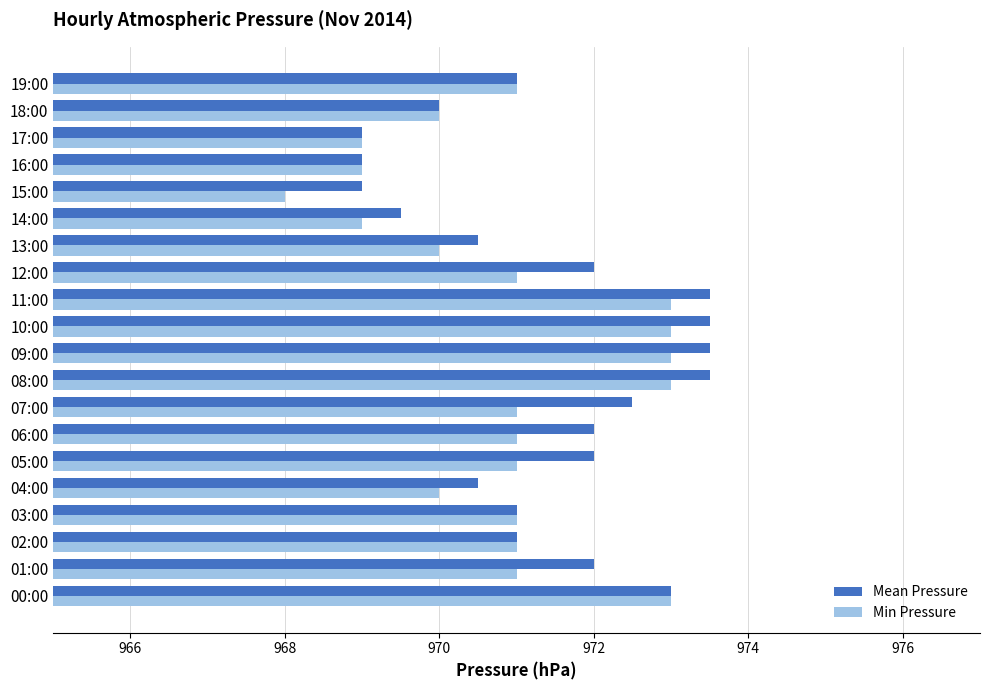

Is it true that Mean Pressure equals 973.5 at 11:00?

True